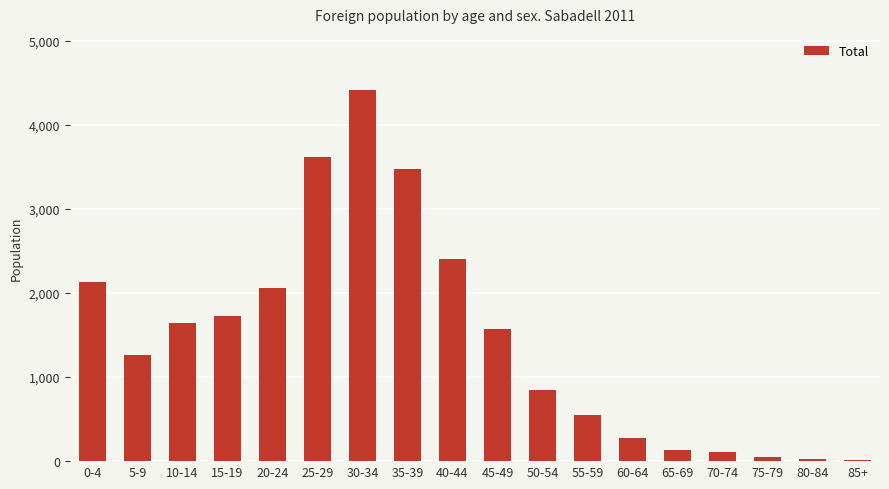

What is the minimum value shown in the chart?

18